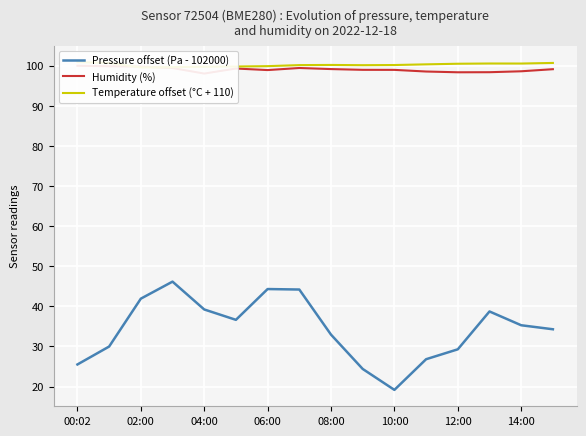

True or false: Humidity (%) and Pressure offset (Pa - 102000) intersect in this chart.

False